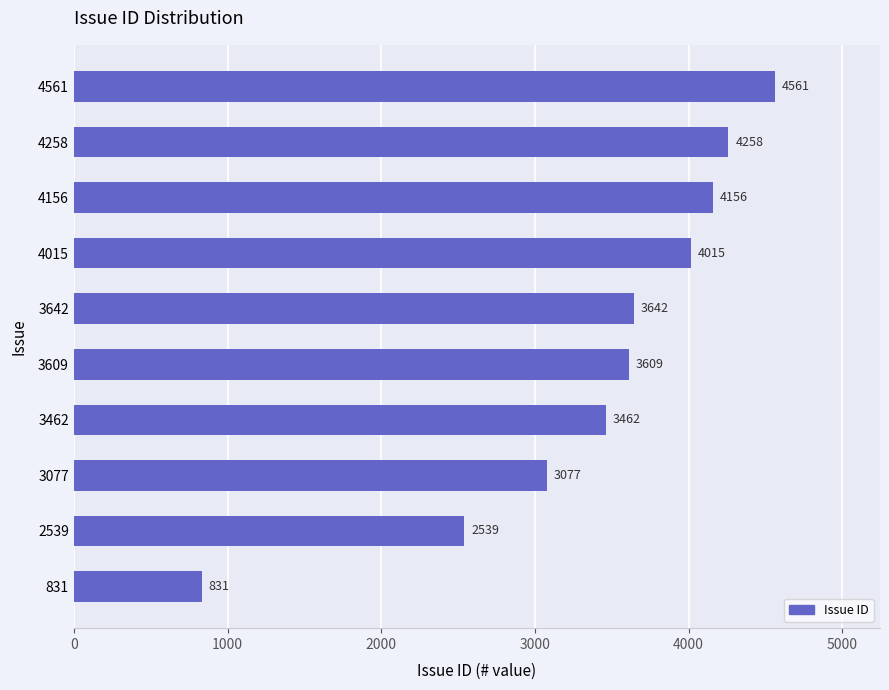

Rank the categories by value from highest to lowest.

4561, 4258, 4156, 4015, 3642, 3609, 3462, 3077, 2539, 831